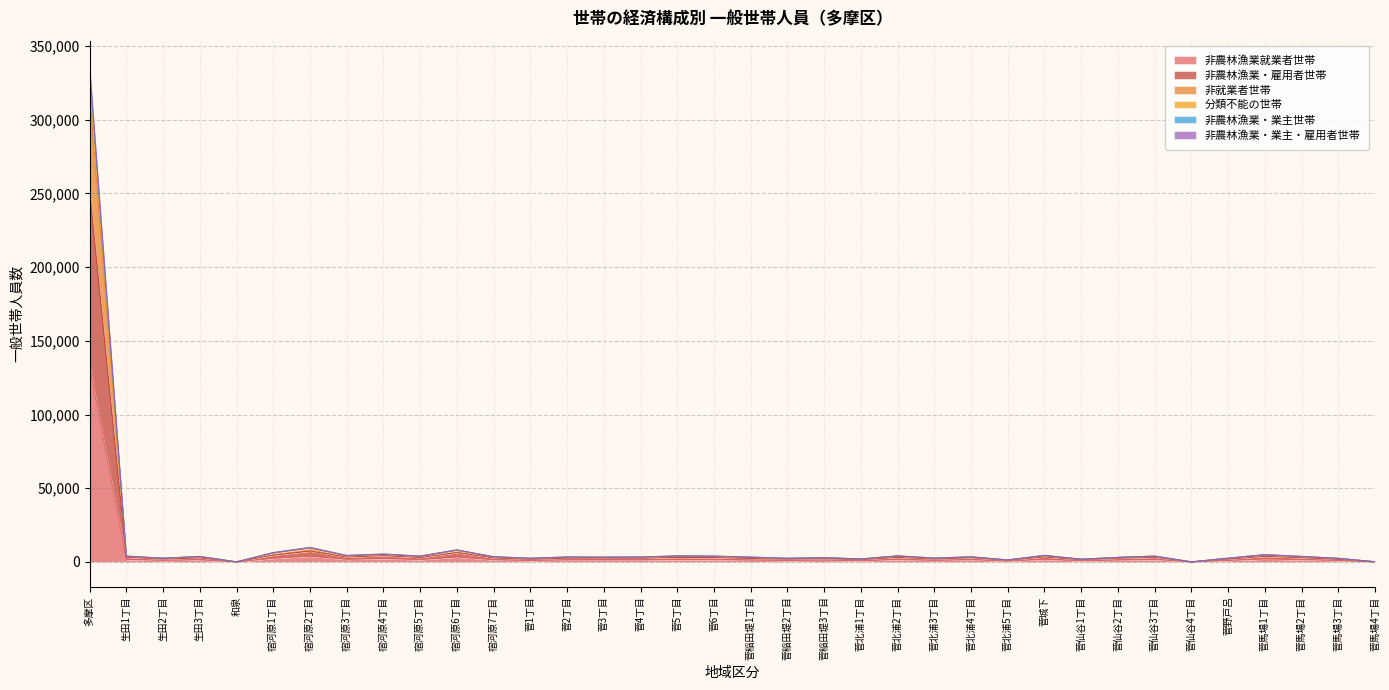

True or false: 非農林漁業・業主世帯 and 分類不能の世帯 cross at least once.

False